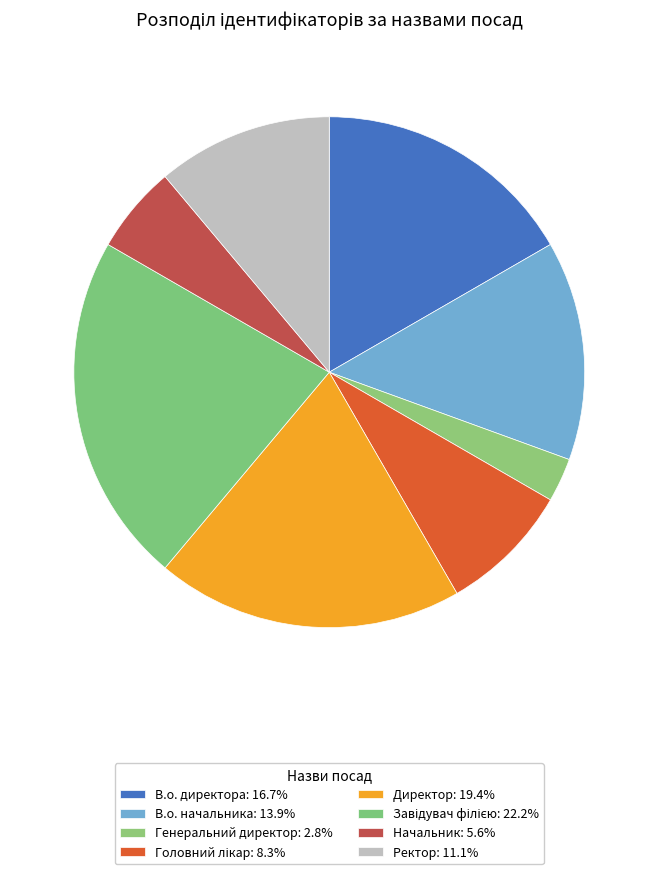

Is Начальник the majority of the pie?

No